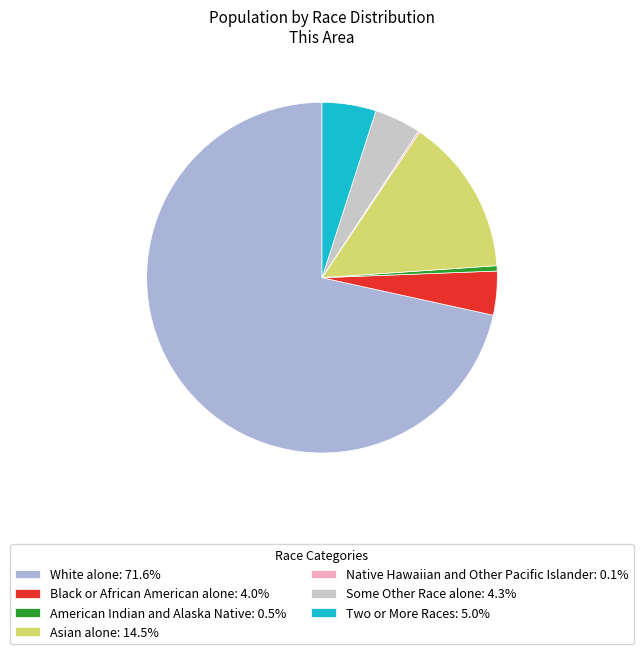

Which category has the biggest portion of the pie?

White alone